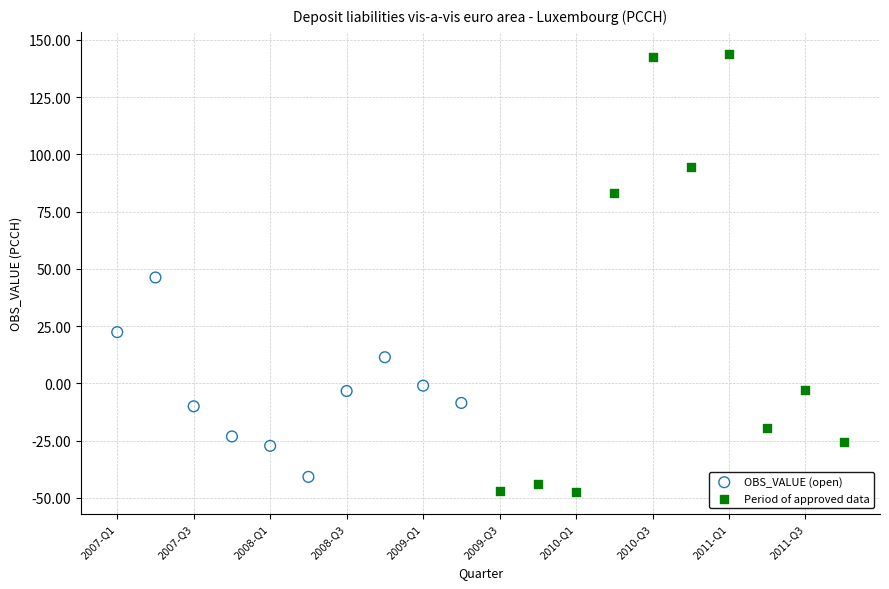

Which series reaches the maximum Y coordinate?

Period of approved data